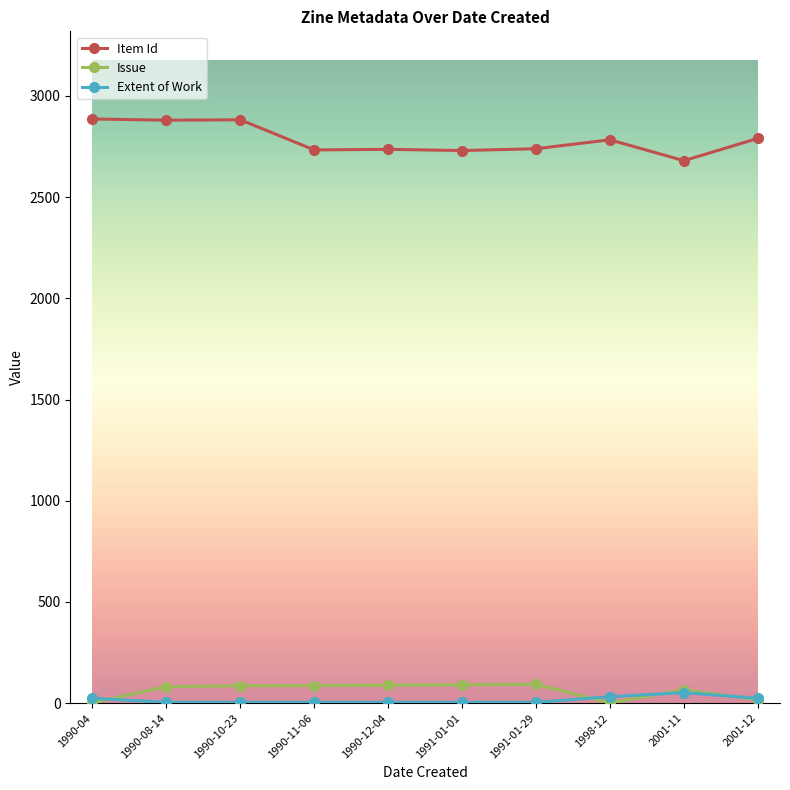

How many data points in Issue are less than 86?

5